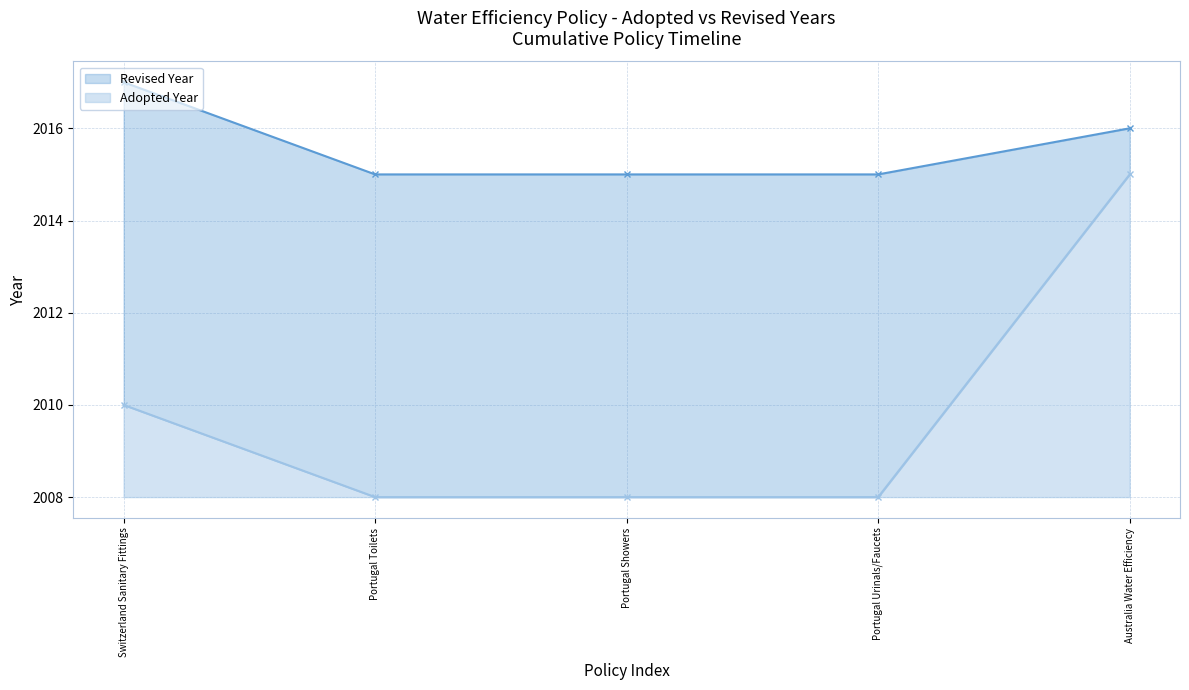

What is the smallest value displayed?

2008